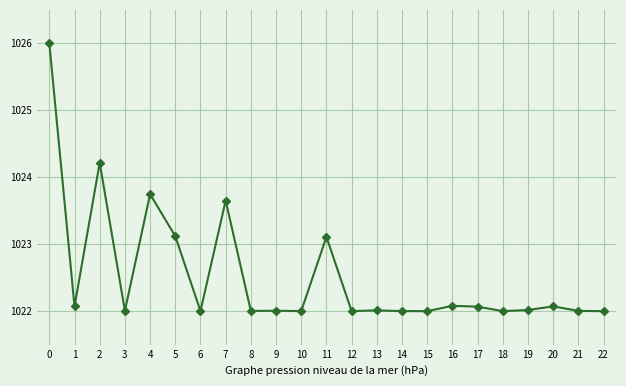

What is the difference between the second highest and minimum values?

2.2